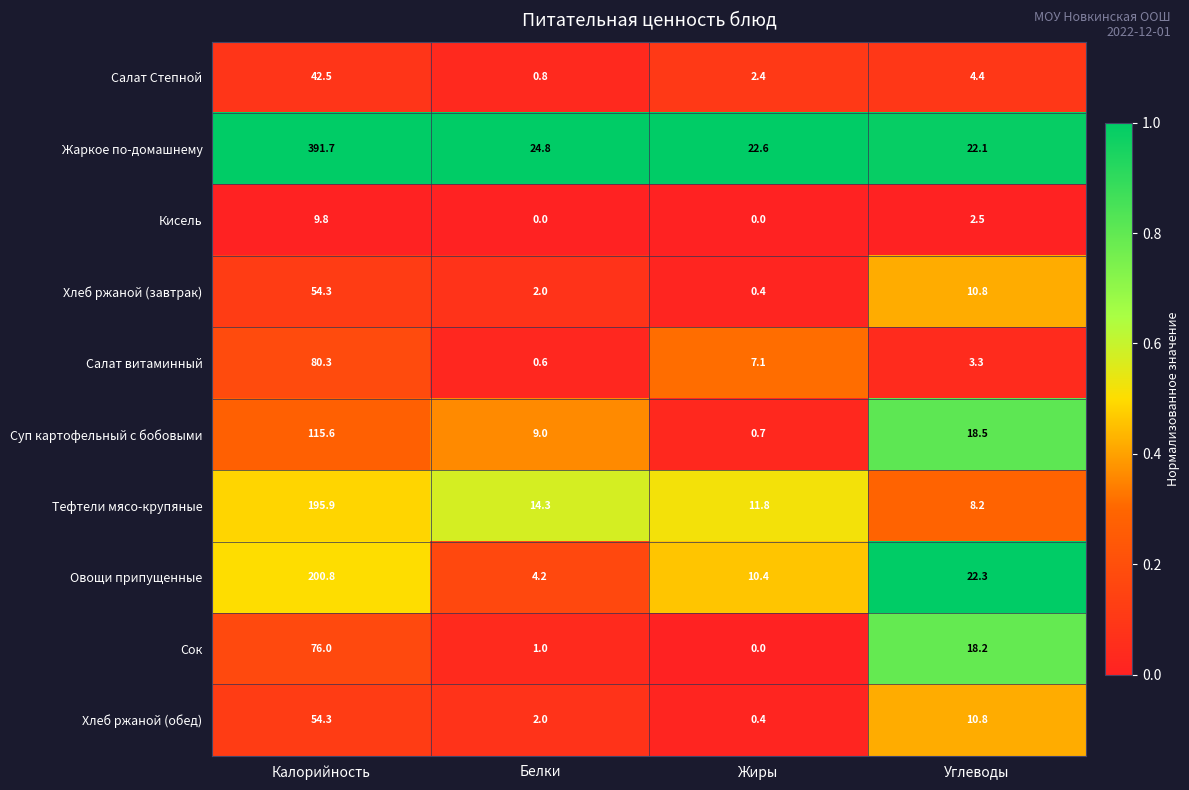

What is the sum of the Суп картофельный с бобовыми values at Калорийность and Белки?

124.6